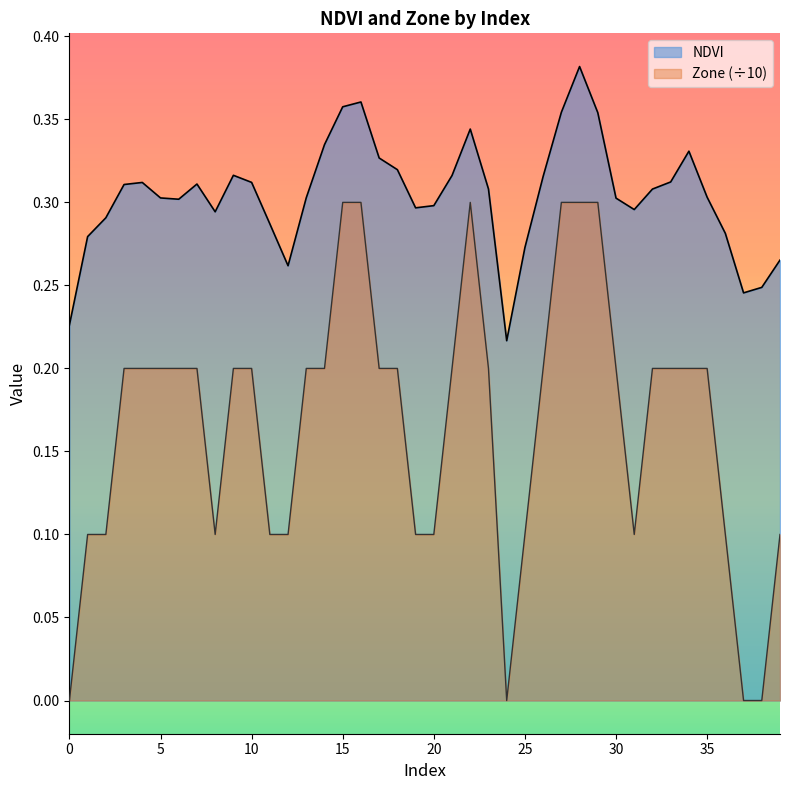

Rank the series by their maximum value, from lowest to highest.

Zone (÷10), NDVI